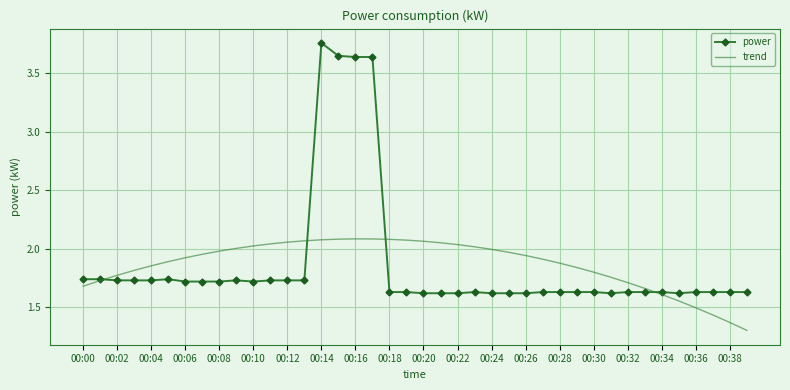

What is the minimum value shown in the chart?

1.3